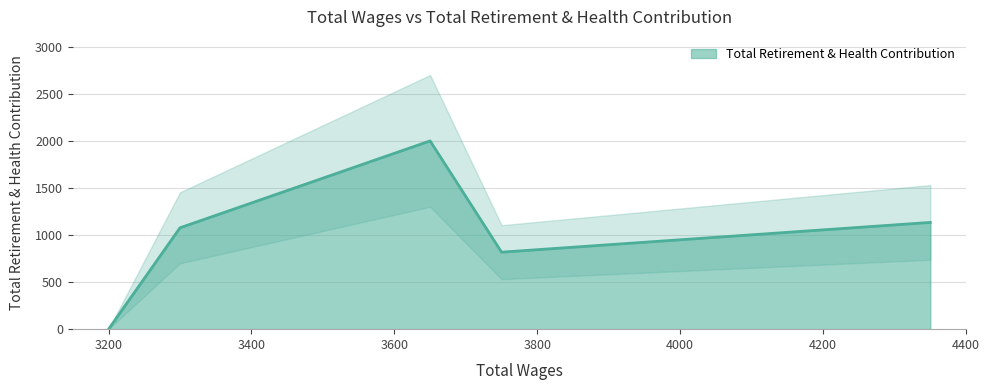

What is the difference between the values at 3200.0 and 3300.0?

1077